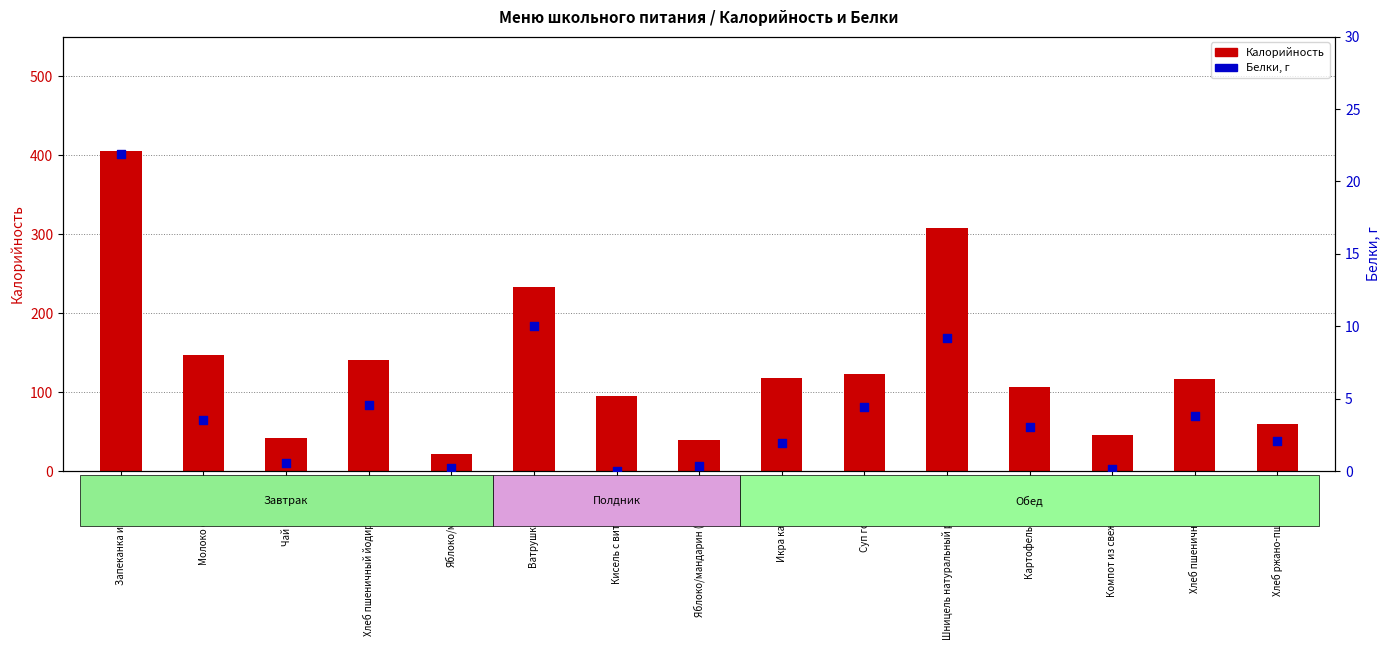

What are all the series names shown in the legend?

Калорийность, Белки